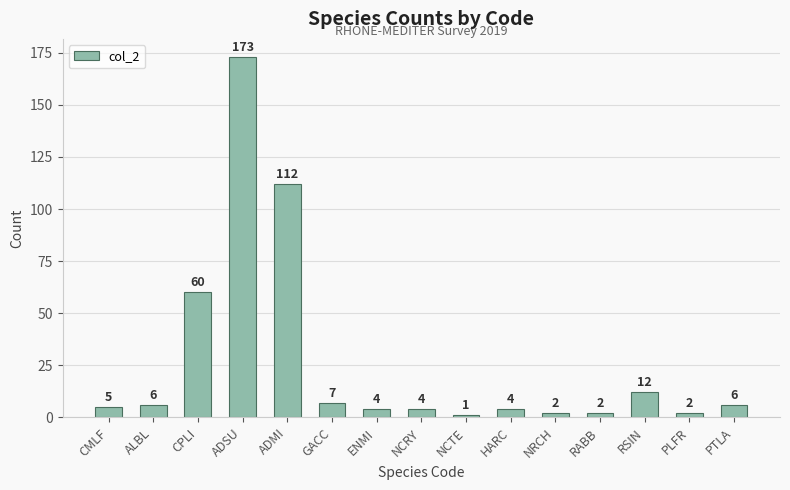

Approximately how many times larger is the value at NCRY compared to RABB?

2.0